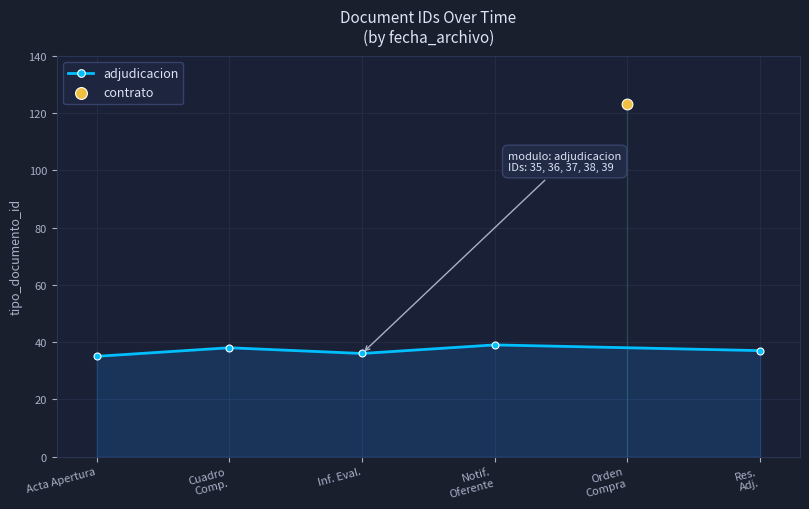

What is the ratio of the value at Cuadro
Comp. to the value at Notif.
Oferente?

1.0